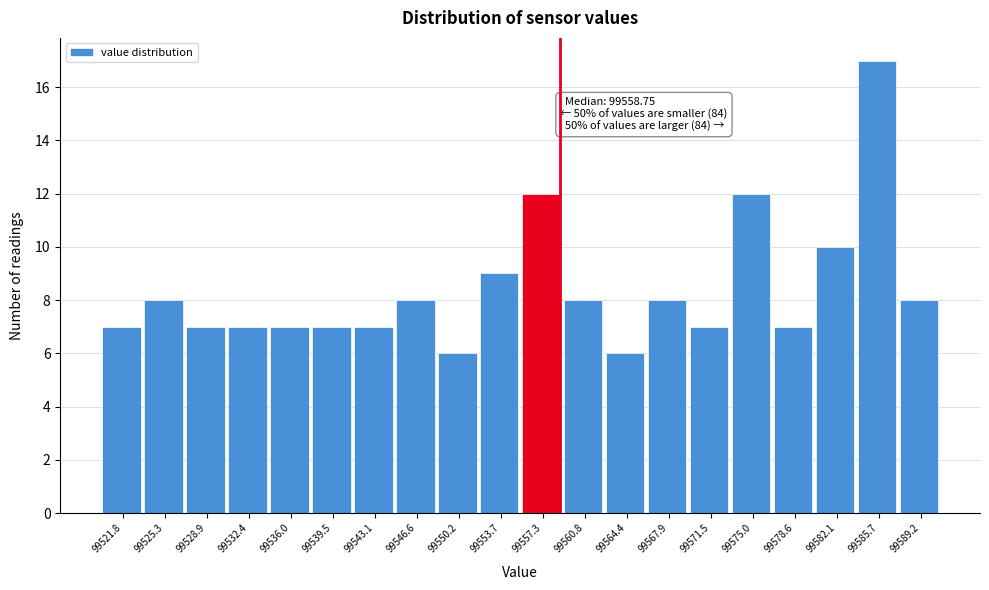

Which range on the x-axis has the tallest bar?

99583.90 to 99587.45